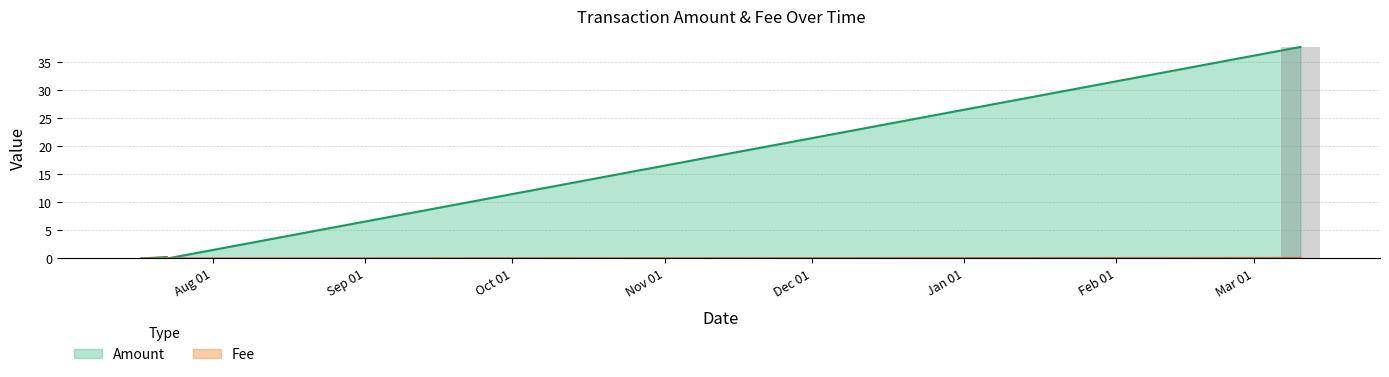

Which label corresponds to the largest value in the chart?

2021-03-10 12:18:14